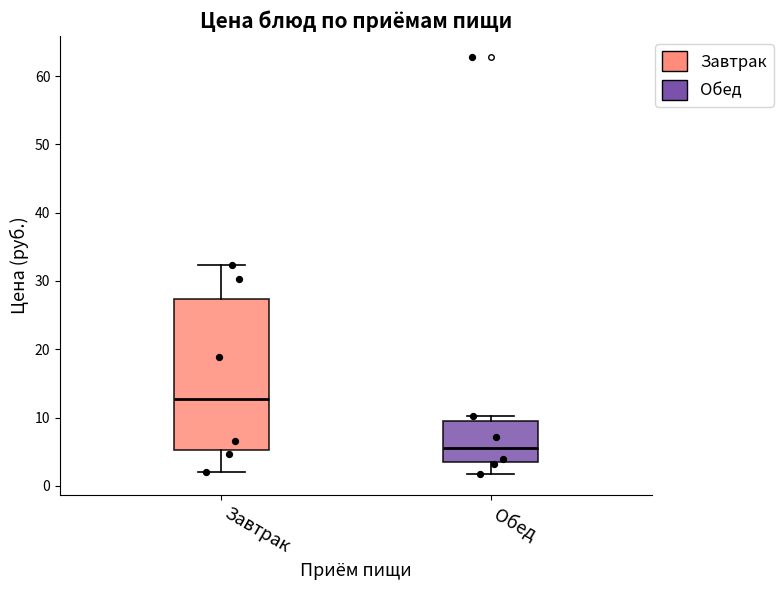

Which box has the highest median line?

Завтрак